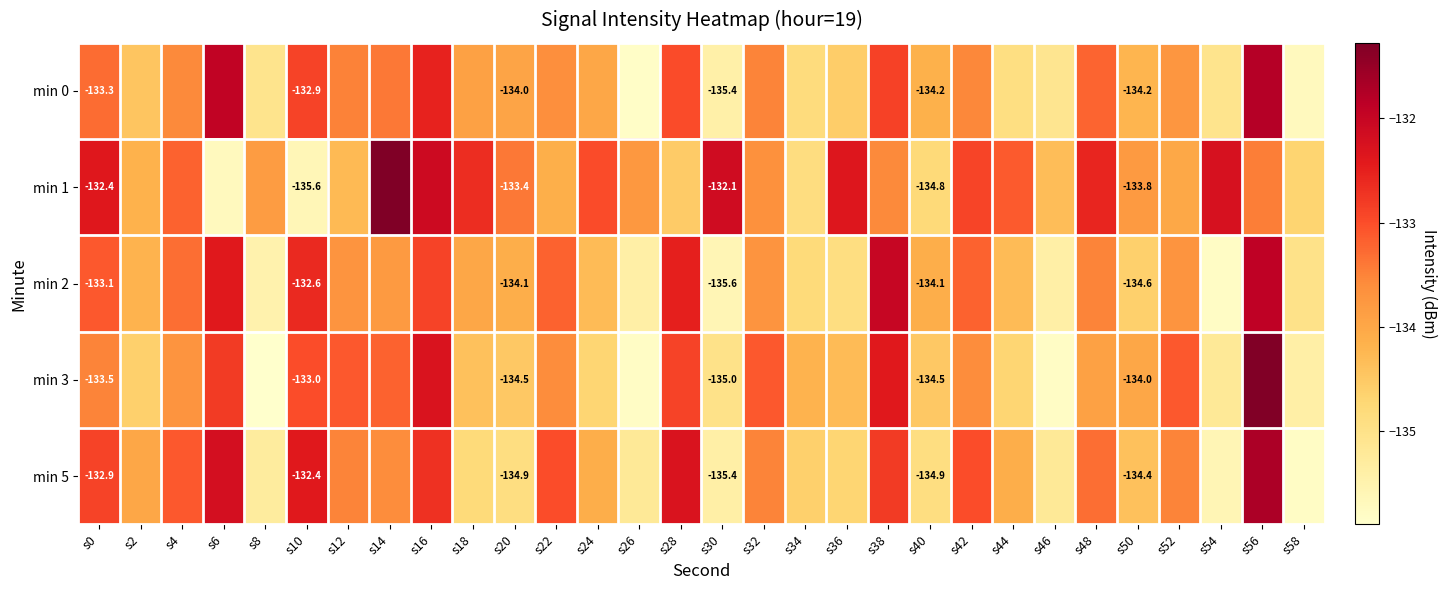

Is the value of min 2 at s20 greater than the value of min 0 at s20?

No